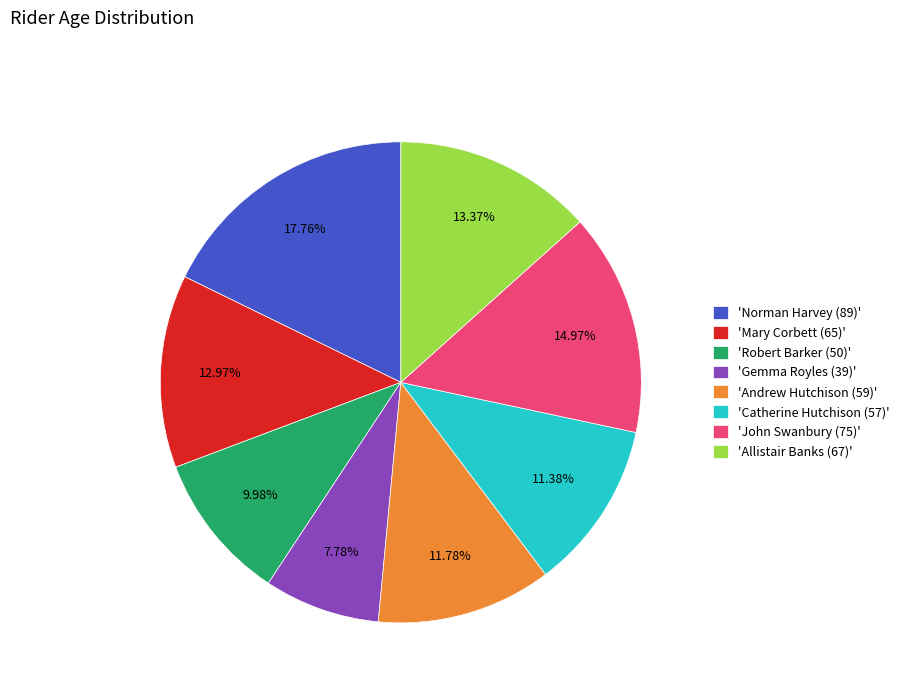

Do 'Andrew Hutchison (59)' and 'John Swanbury (75)' together represent more than half of the pie?

No